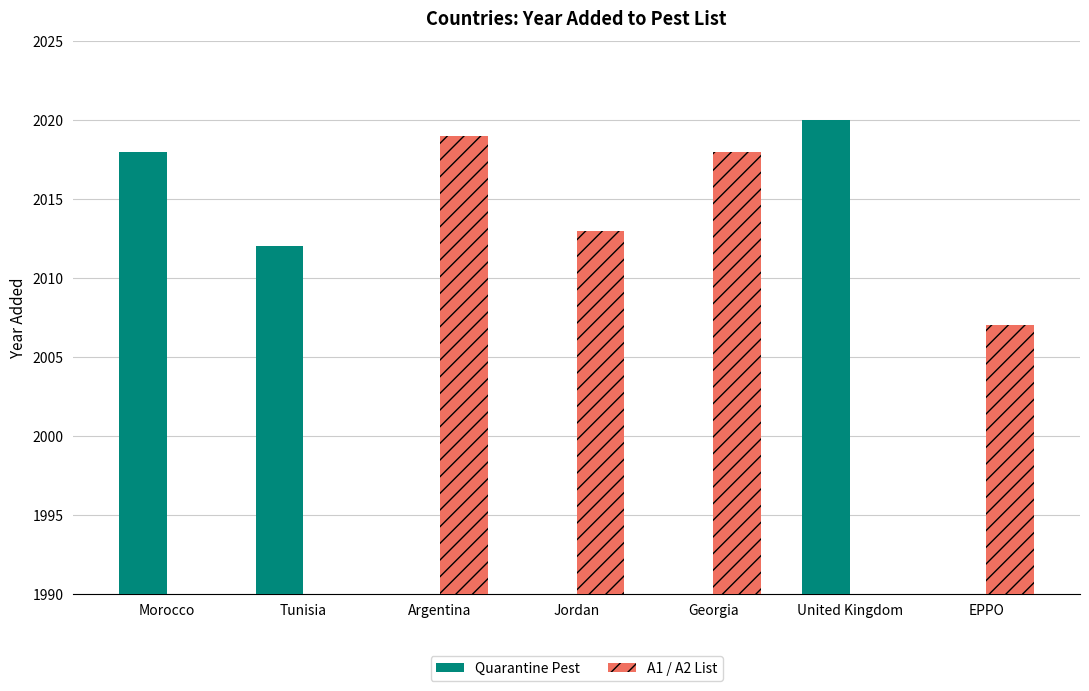

Read the A1 / A2 List value at Argentina.

2019